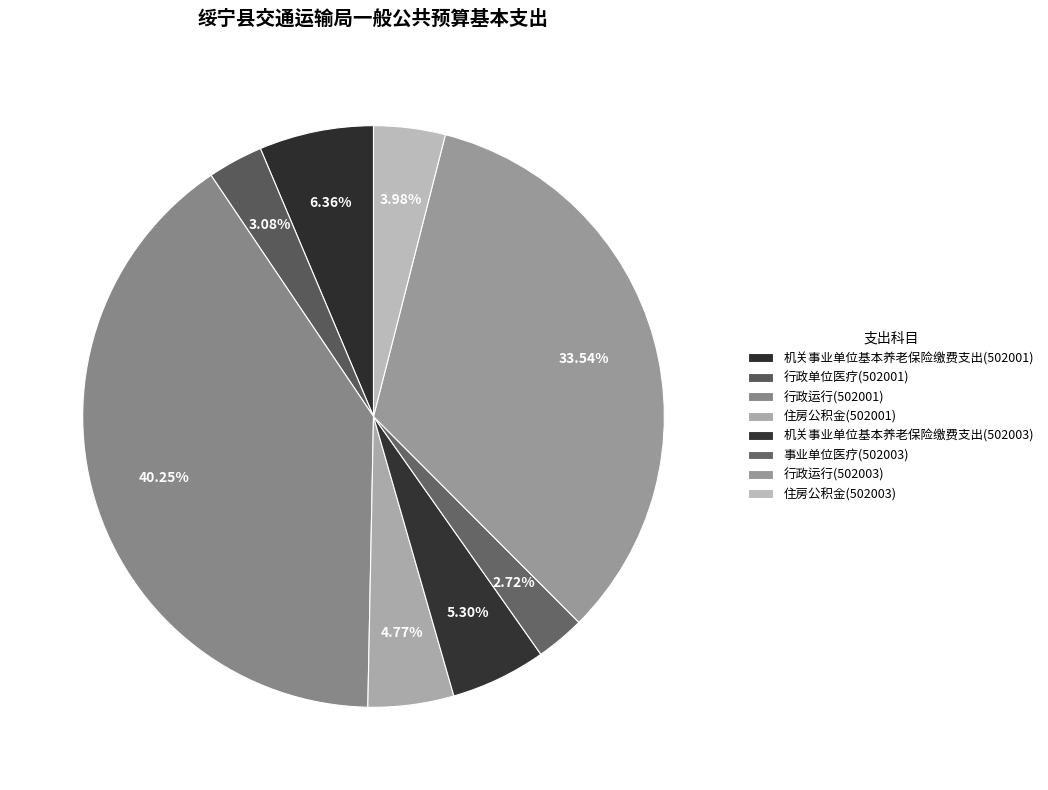

How many segments does this pie chart have?

8